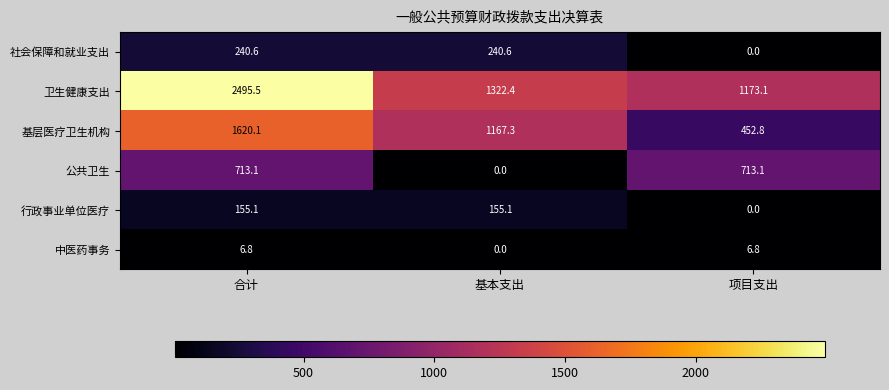

Is it true that 公共卫生 equals 215.8 at 合计?

False